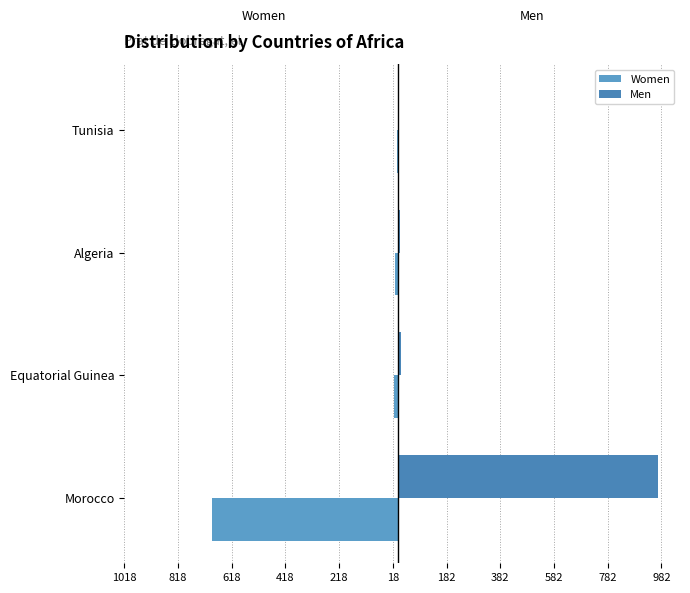

At how many categories does at least one series exceed 0?

4